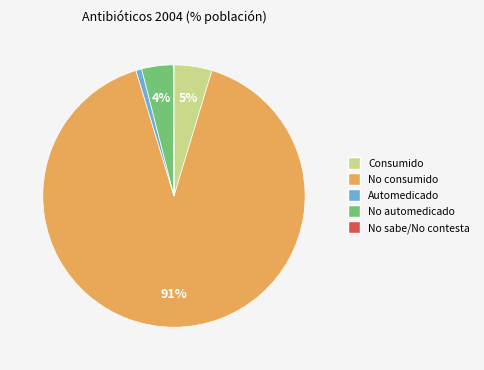

Which slice represents more than half of the pie?

No consumido